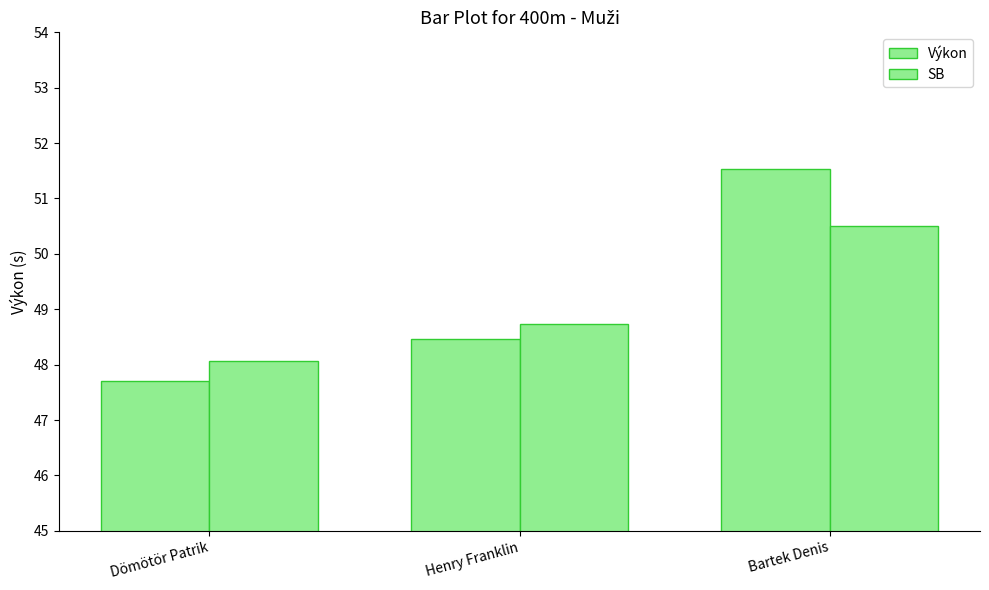

Are the bars grouped side by side (vs. stacked)?

Yes